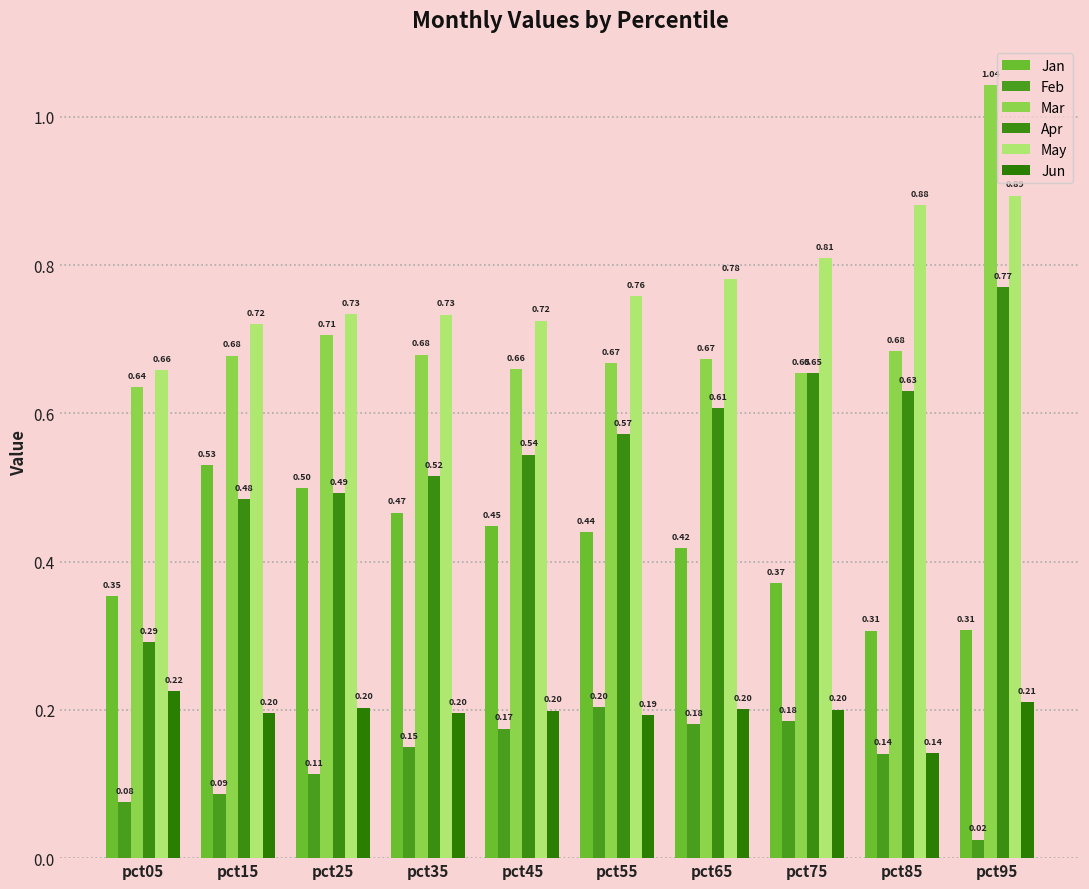

What is the total value across all series at pct45?

2.8